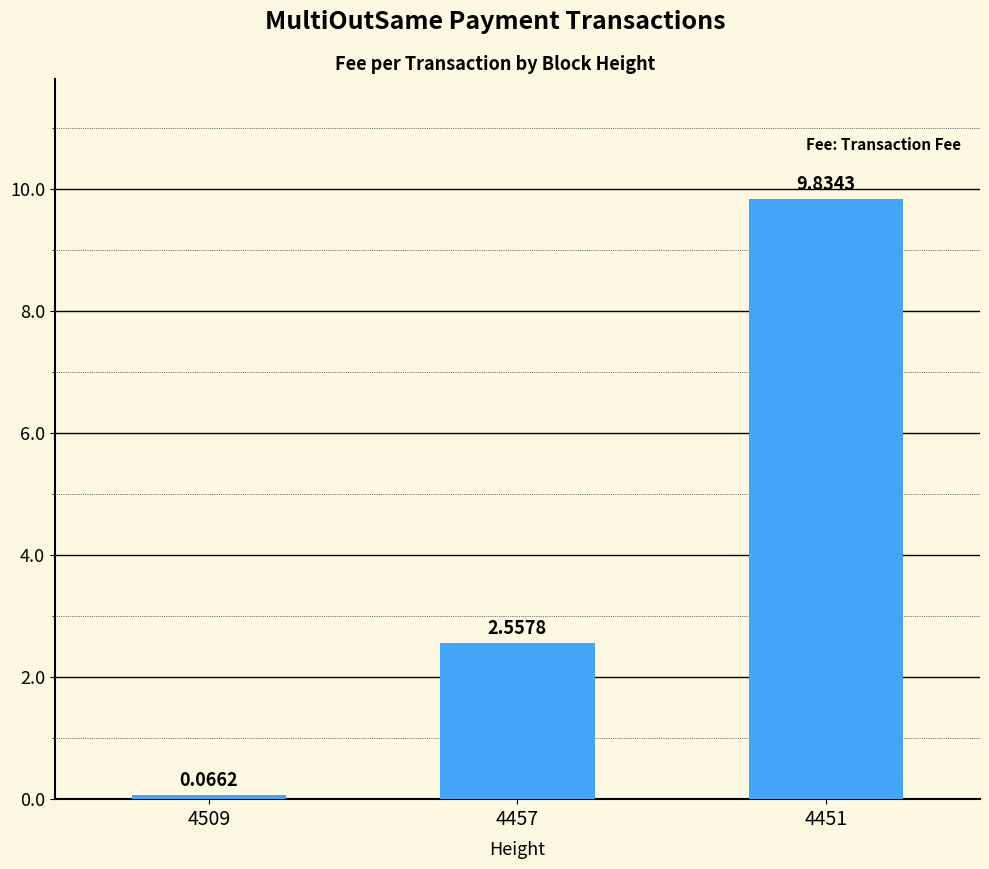

Rank the categories by value from highest to lowest.

4451, 4457, 4509